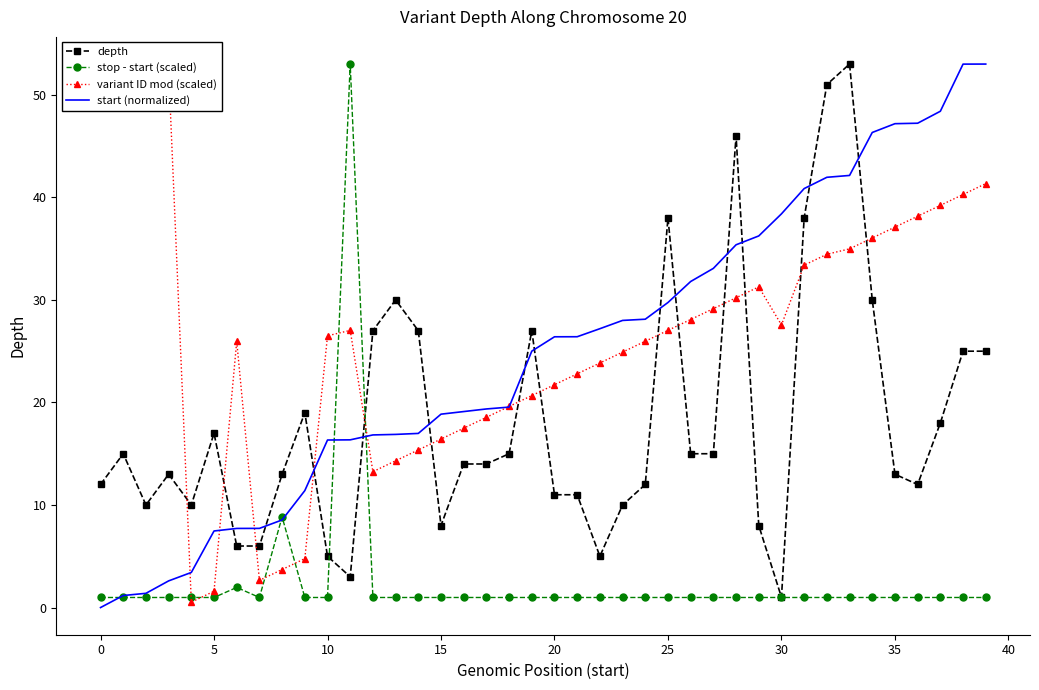

How many intersections are there between depth and start (normalized)?

13